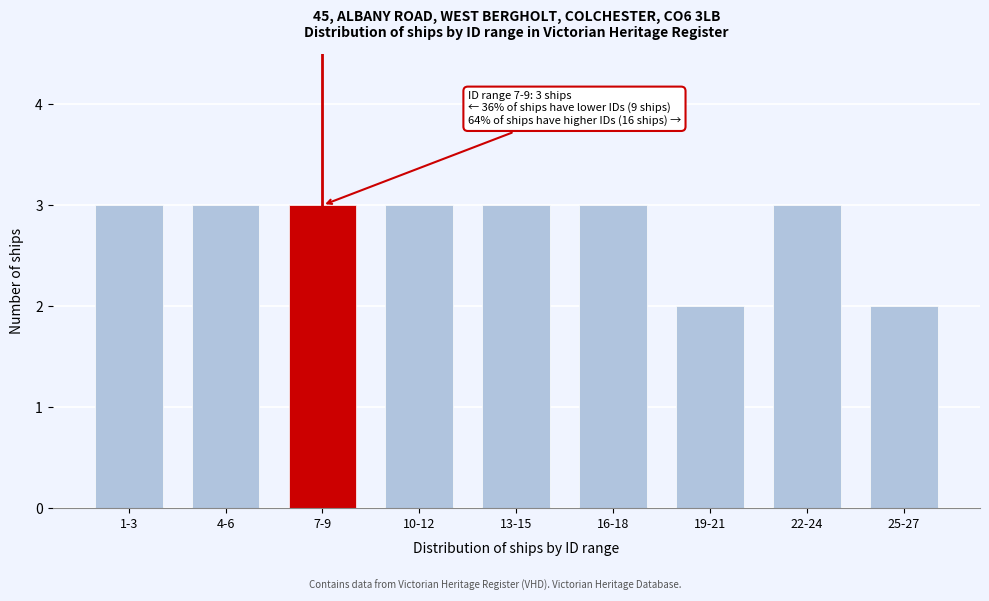

Reading right to left, what are all the values shown in this chart?

25-27=2	22-24=3	19-21=2	16-18=3	13-15=3	10-12=3	7-9=3	4-6=3	1-3=3